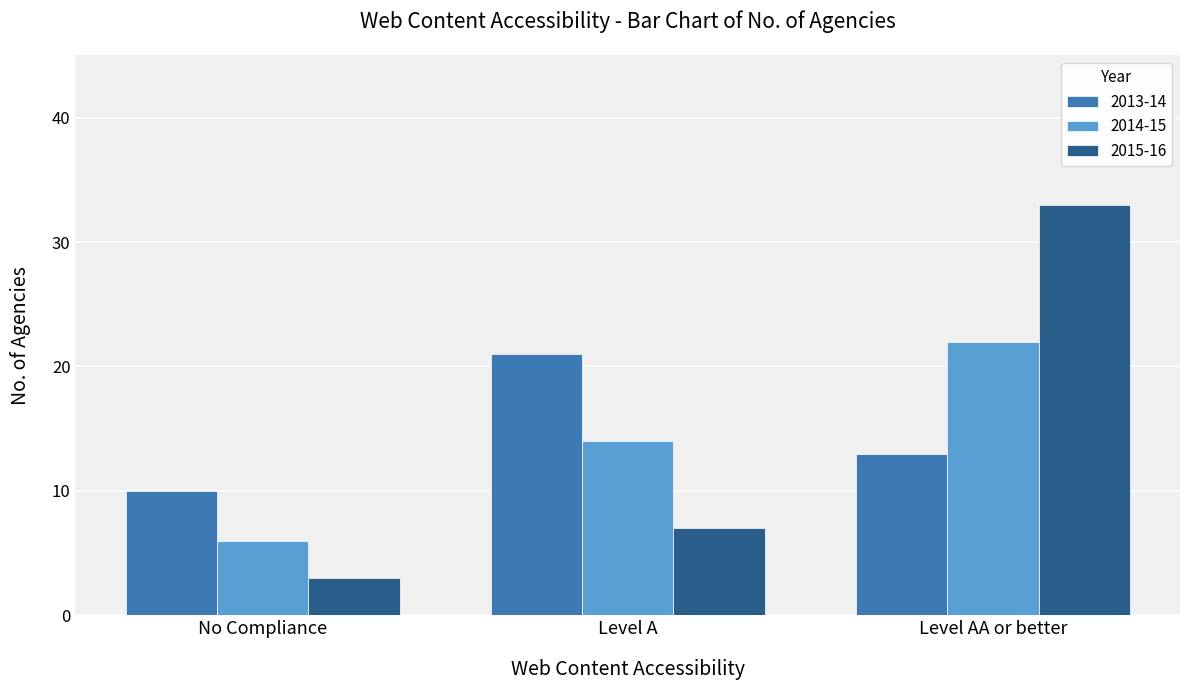

The value of 2013-14 at No Compliance is 18. True or false?

False